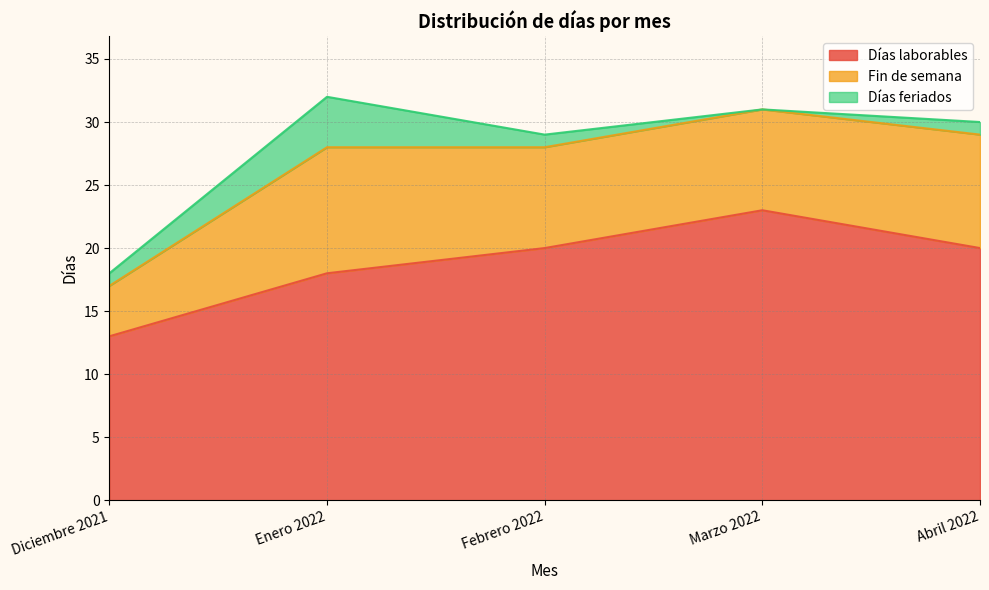

What is the difference between the highest and lowest values at Marzo 2022?

23